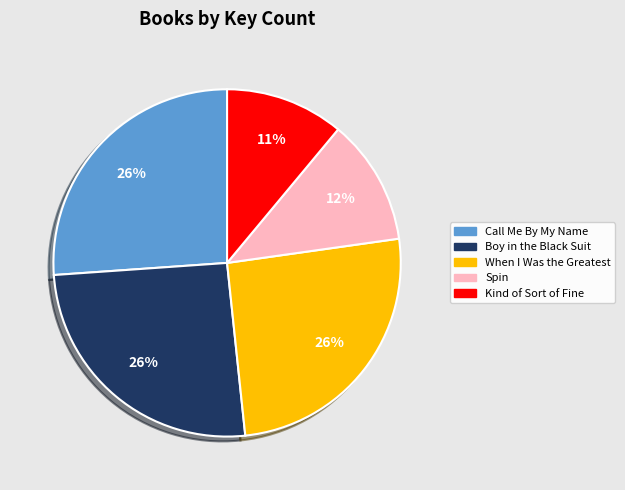

To the nearest percent, what portion does Call Me By My Name represent?

26%